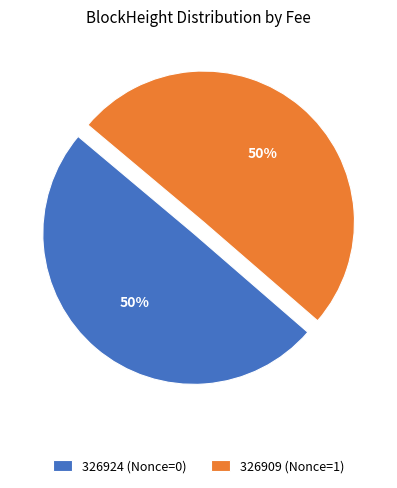

What percentage is the 326909 (Nonce=1) slice, to the nearest percent?

50%